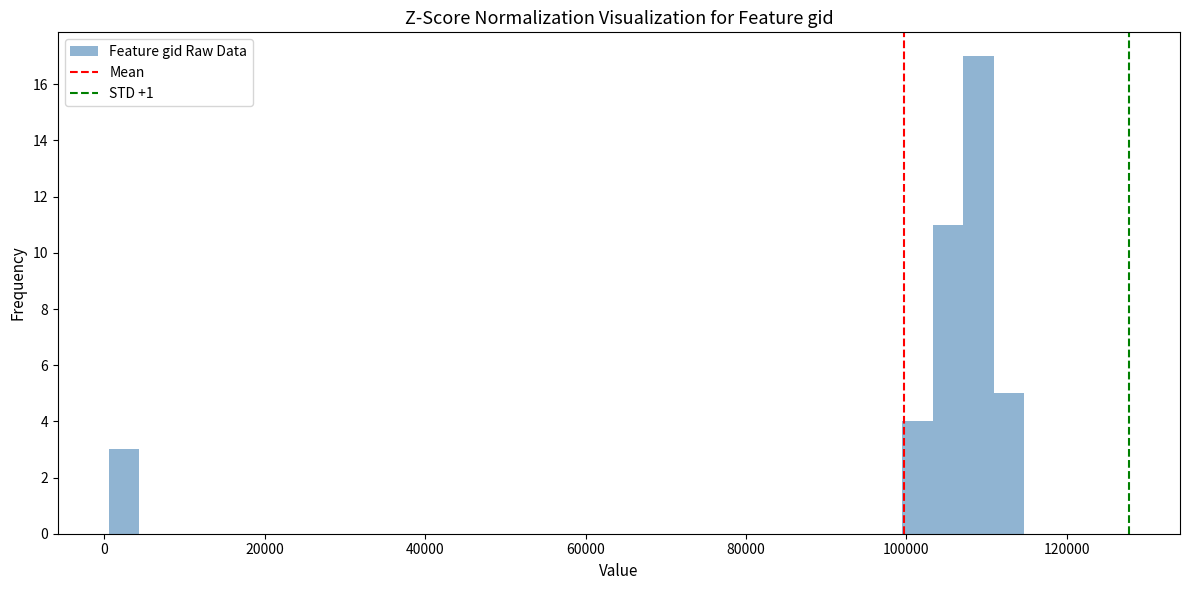

Read against the x-axis, roughly where is the centre of the tallest bar?

110000